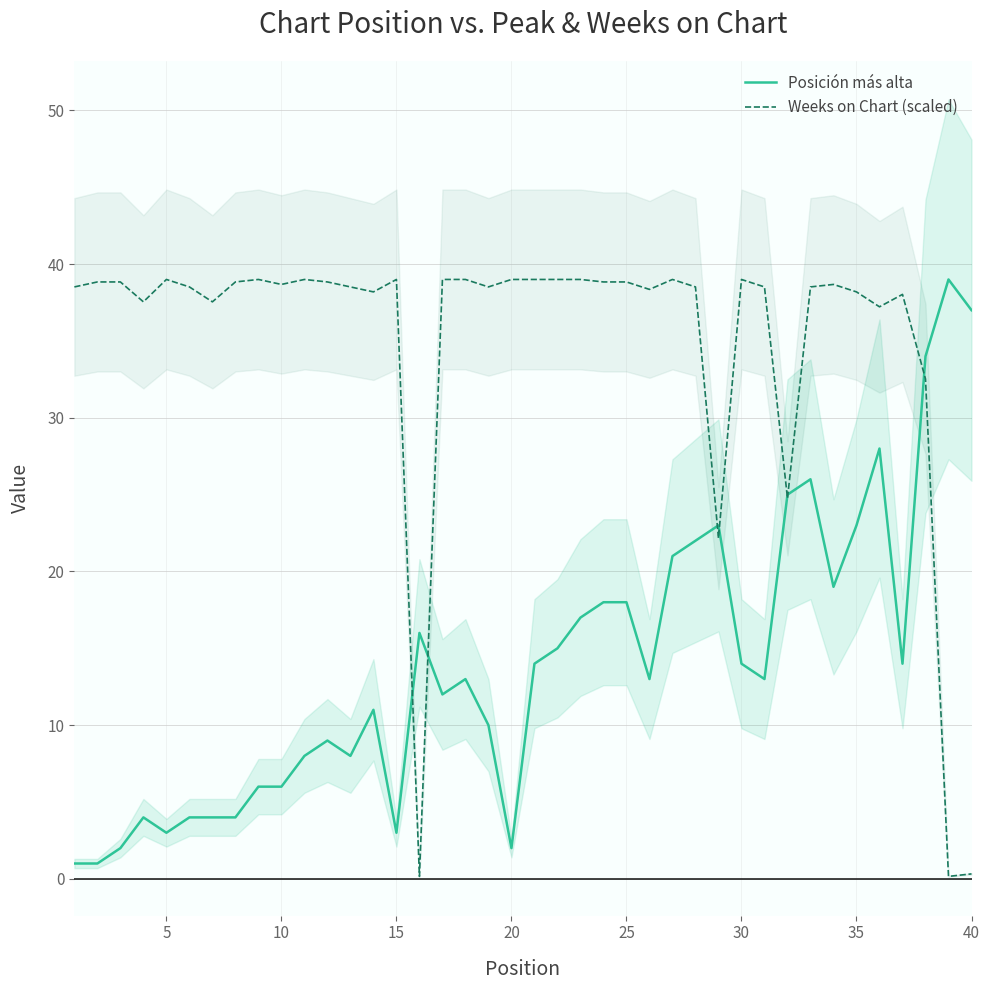

How many values in the Posición más alta series are below 13?

18